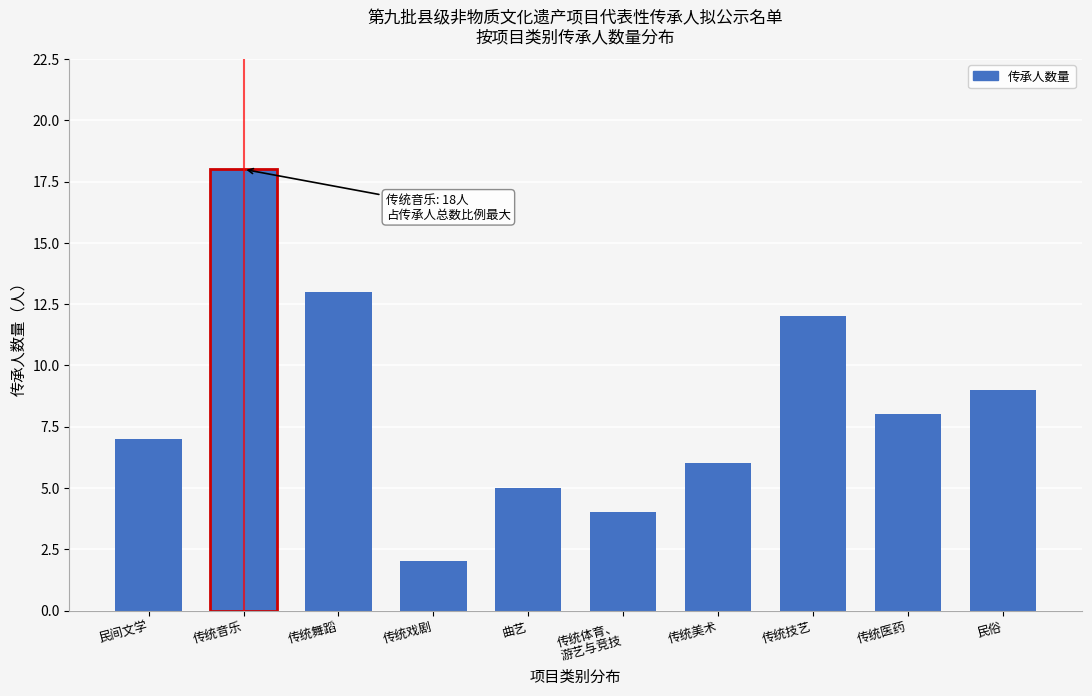

Reading right to left, what are all the values shown in this chart?

9	8	12	6	4	5	2	13	18	7